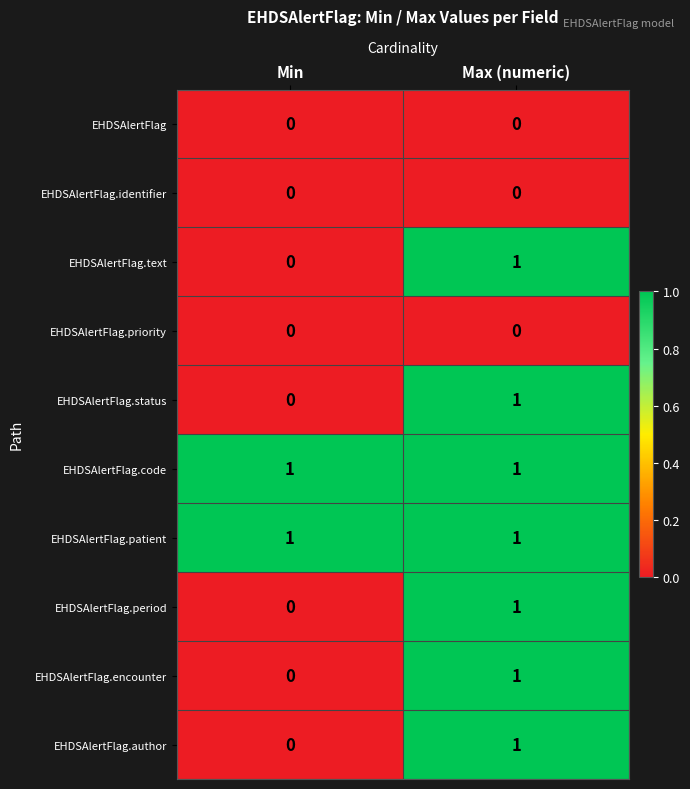

List the labels in order of EHDSAlertFlag.text value, largest first.

Max (numeric), Min